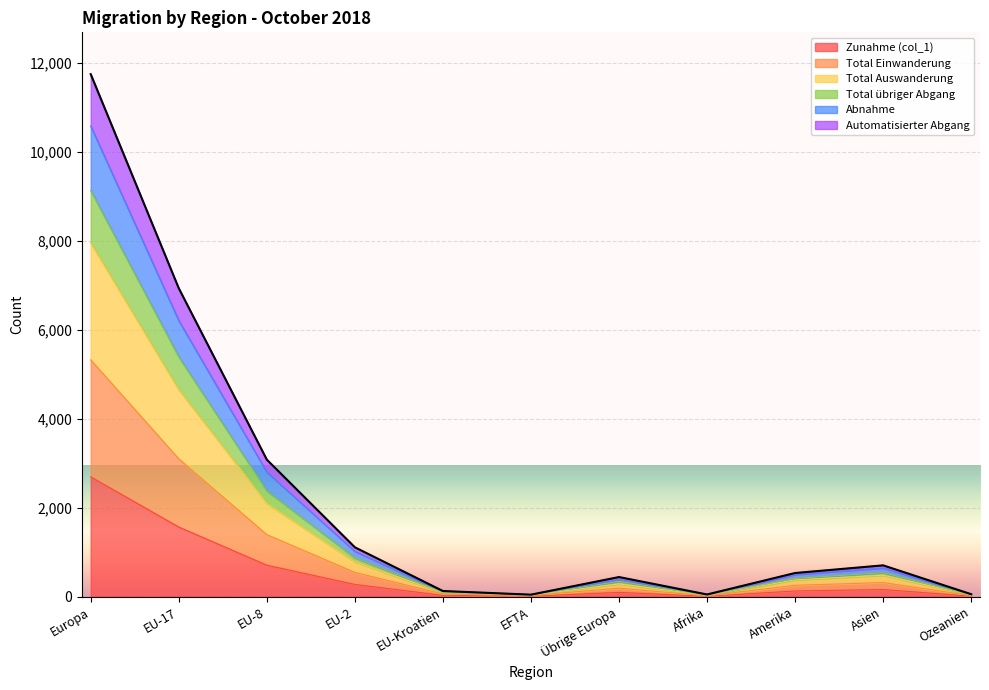

Which category has the highest value in the Zunahme (col_1) series?

Europa